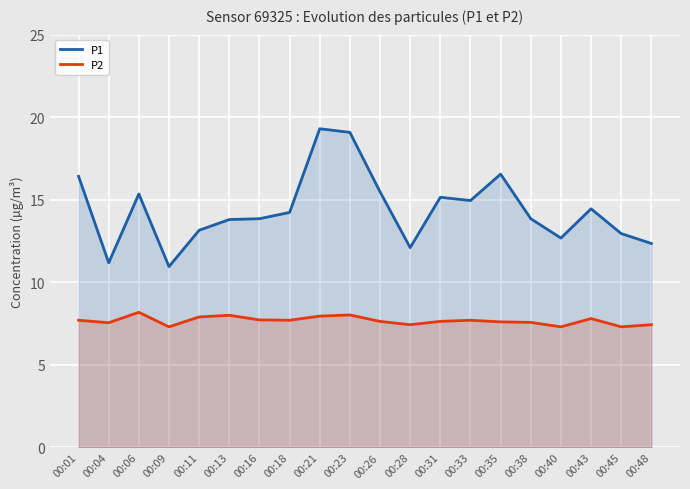

True or false: P2 has more than 1 points higher than both neighbors.

True